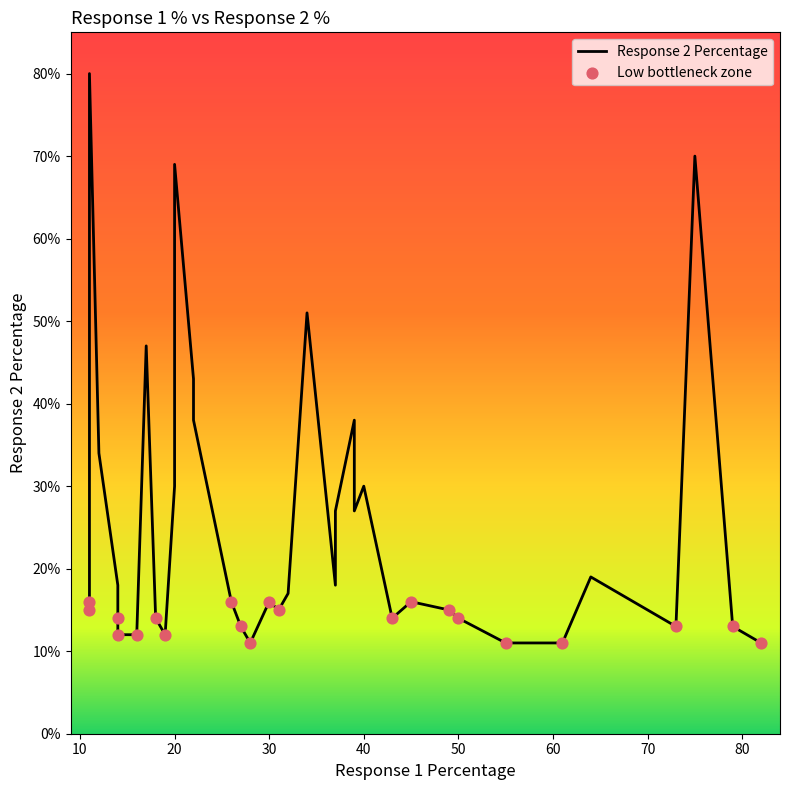

Between 73 and 14, which is larger?

73